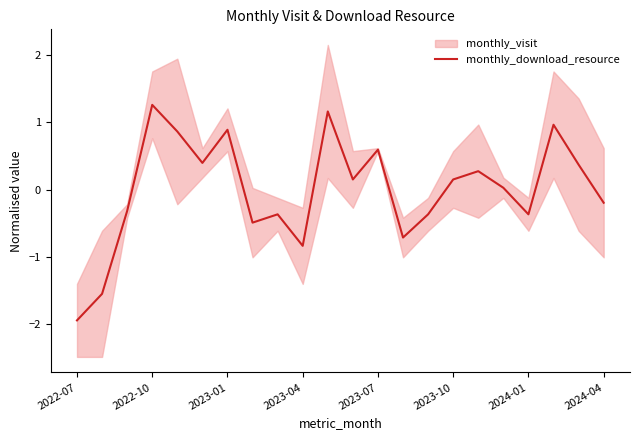

How many values exceed 0?

12